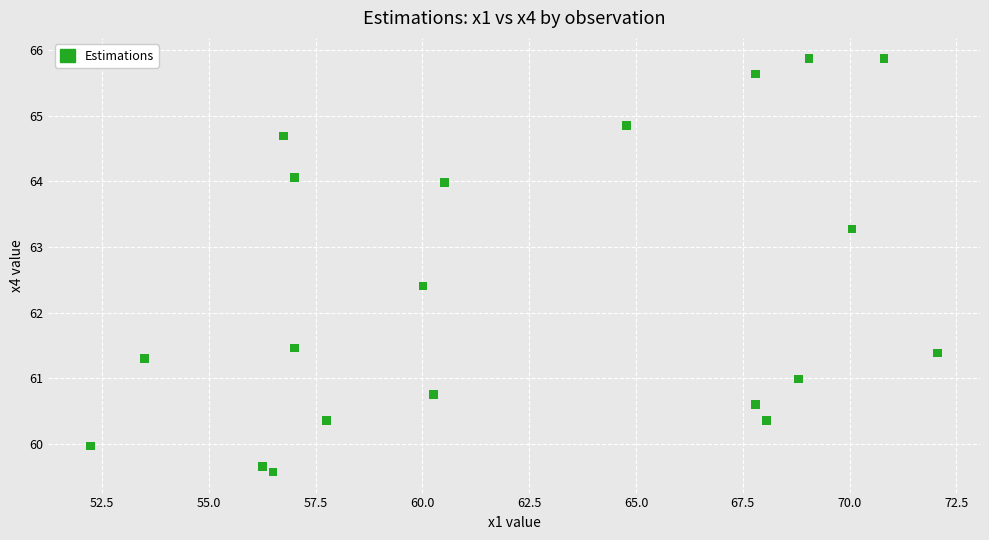

What Y value in the scatter plot is closest to 62?

62.4